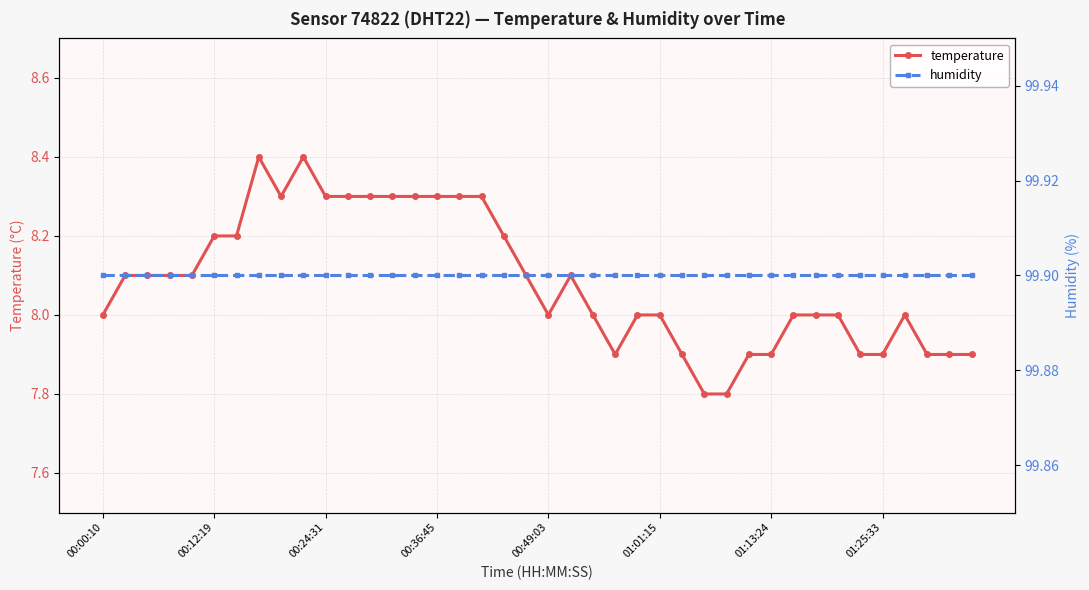

What is the average value of the temperature series?

8.1